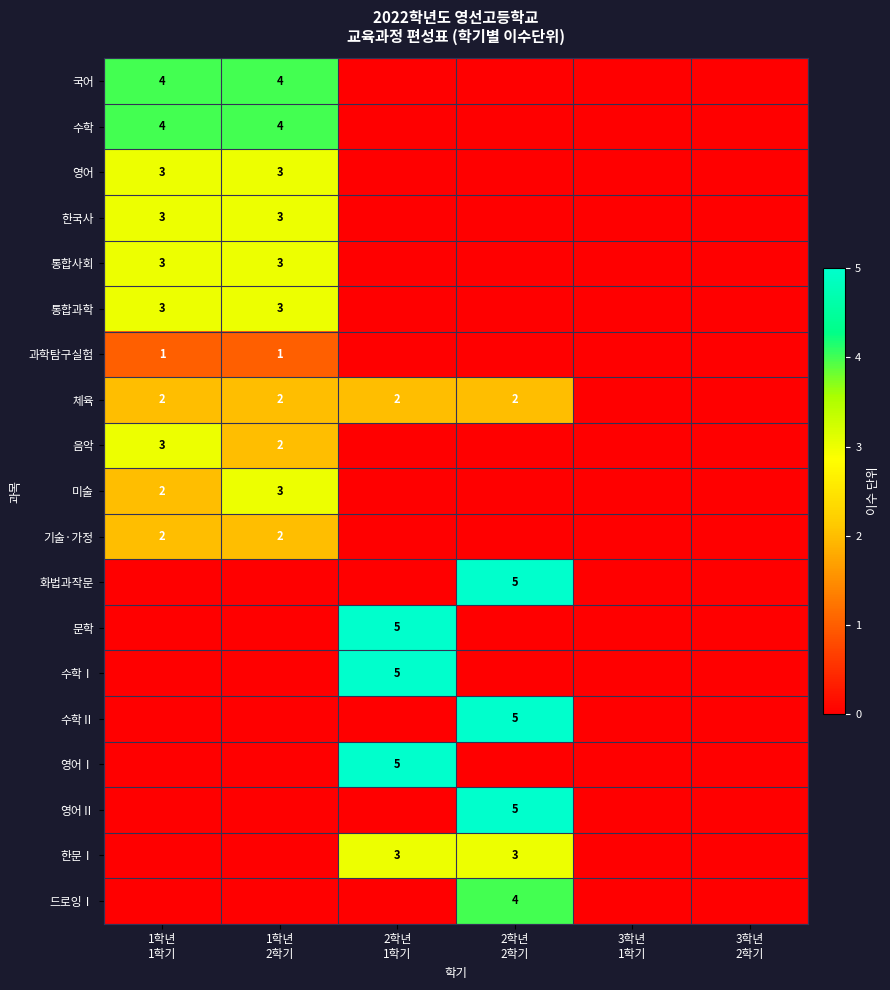

List the series in order of their peak value, lowest first.

과학탐구실험, 체육, 기술·가정, 영어, 한국사, 통합사회, 통합과학, 음악, 미술, 한문Ⅰ, 국어, 수학, 드로잉Ⅰ, 화법과작문, 문학, 수학Ⅰ, 수학Ⅱ, 영어Ⅰ, 영어Ⅱ